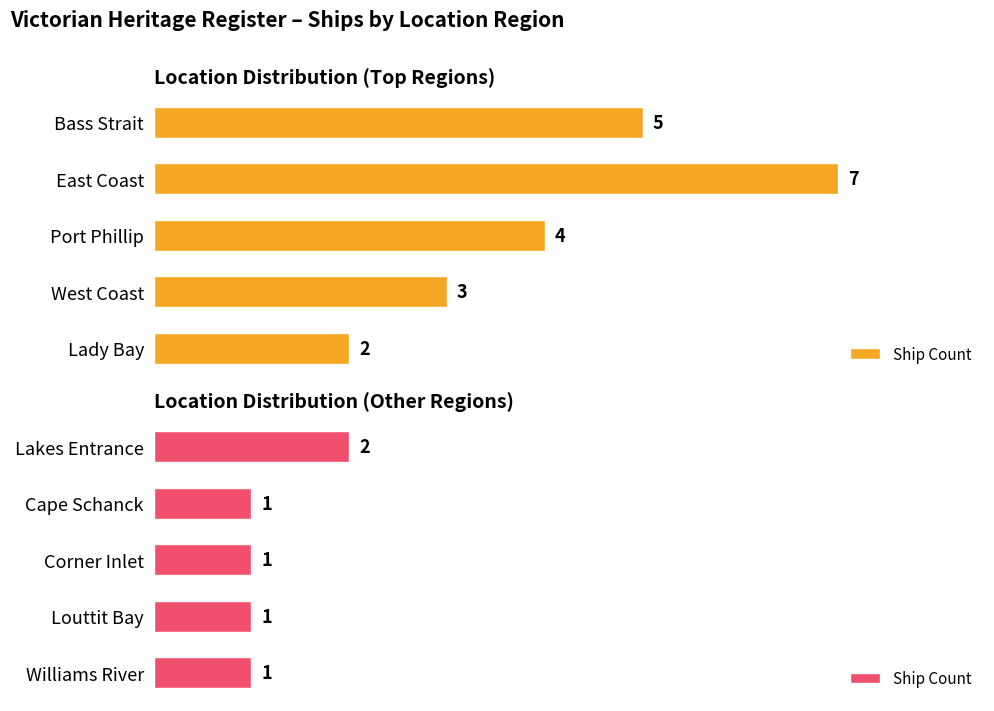

What is the value of the 4th bar from the left?

1